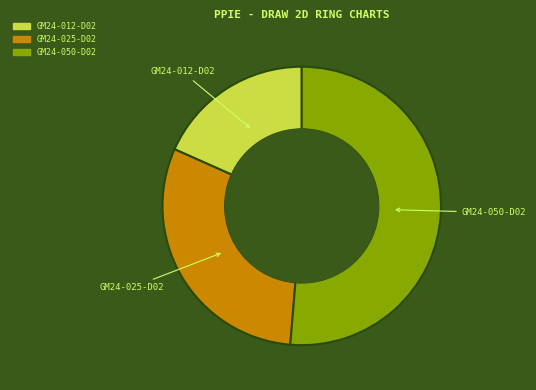

Does GM24-050-D02 represent more than half of the total?

Yes